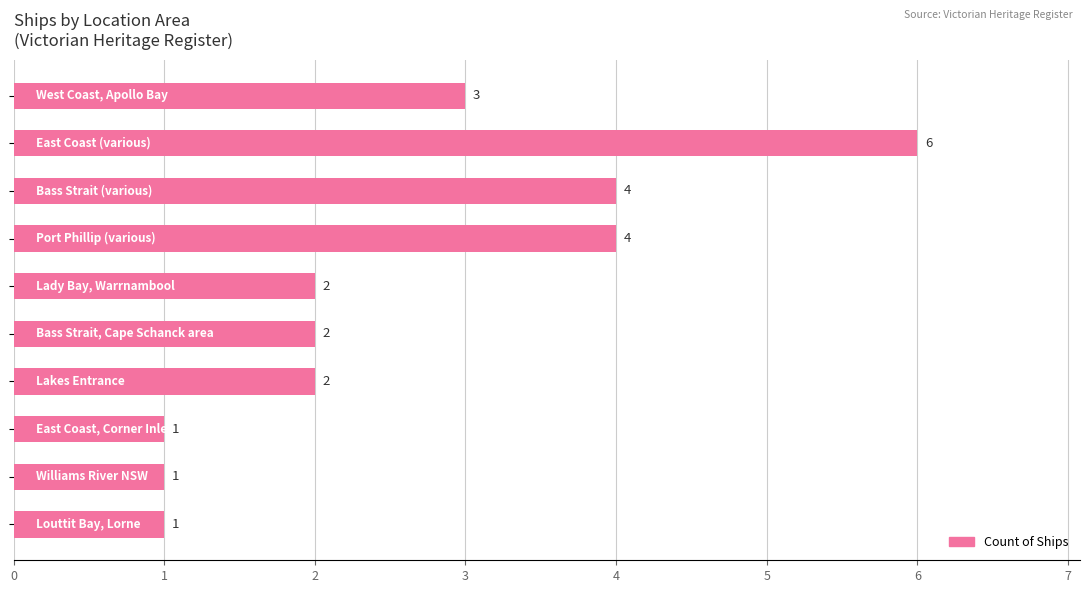

What is the smallest value displayed?

1